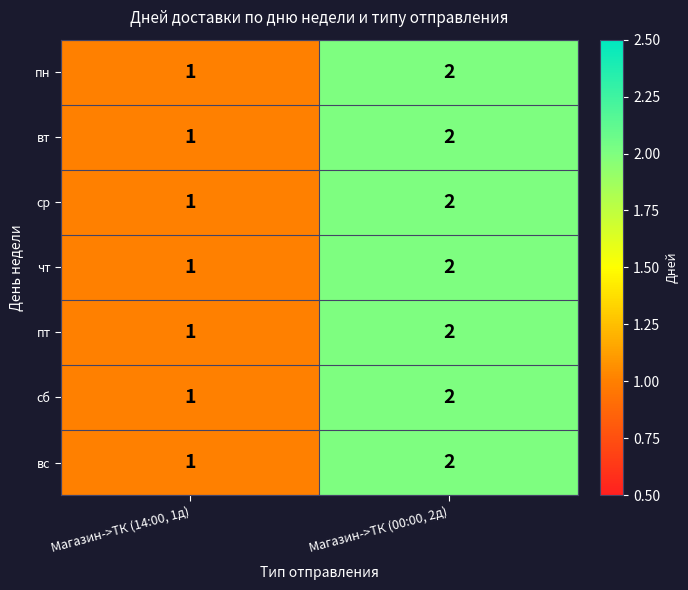

List the labels in order of ср value, smallest first.

Магазин->ТК (14:00, 1д), Магазин->ТК (00:00, 2д)